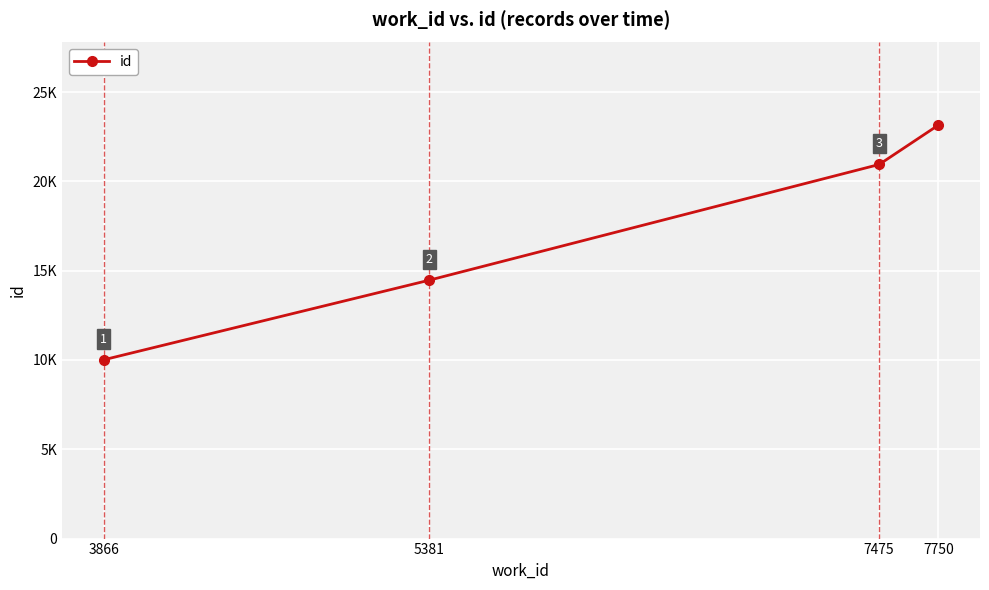

At which category does the chart reach its minimum across all series?

3866